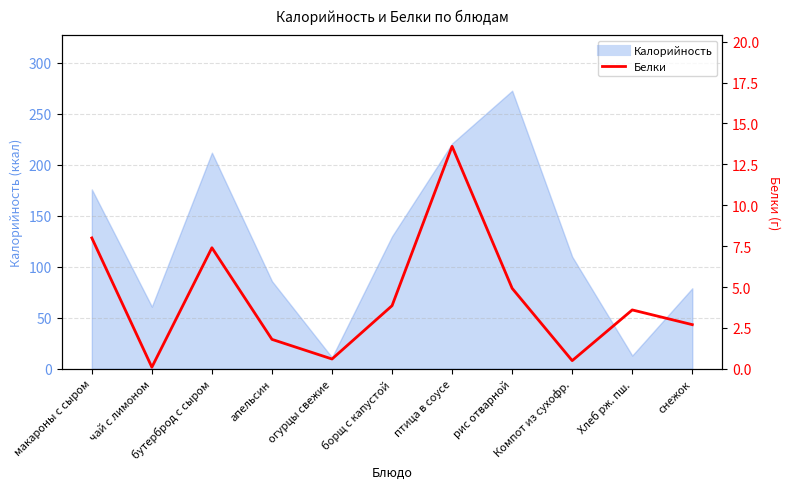

How many lines are shown in the chart?

1